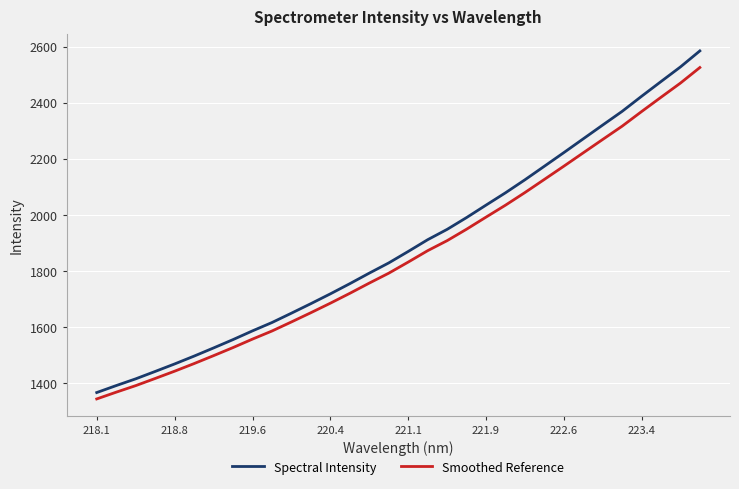

What is the minimum value shown in the chart?

1344.3